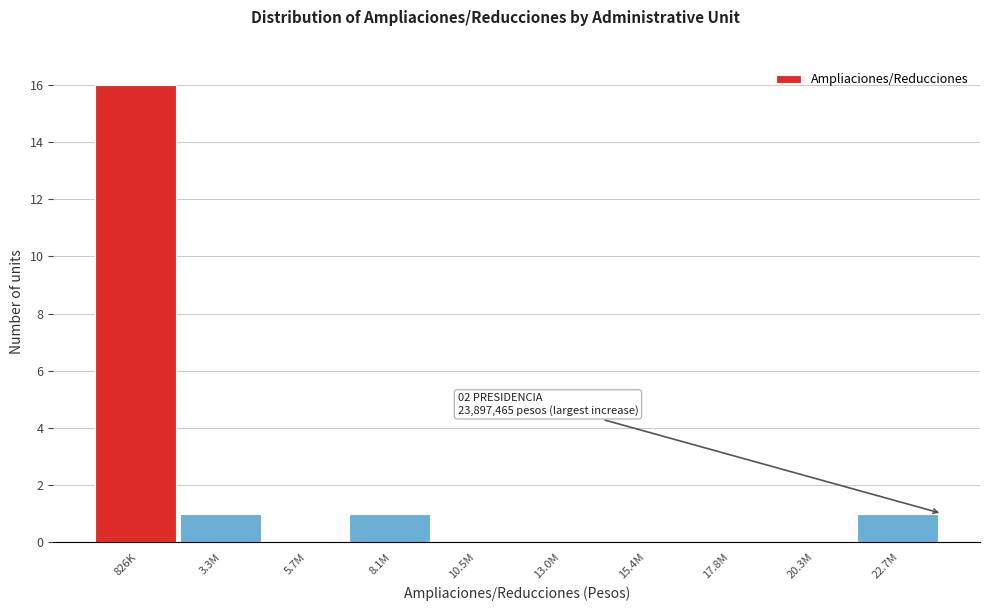

Reading left to right, list all the values displayed in this chart.

826K=16	3.3M=1	5.7M=0	8.1M=1	10.5M=0	13.0M=0	15.4M=0	17.8M=0	20.3M=0	22.7M=1